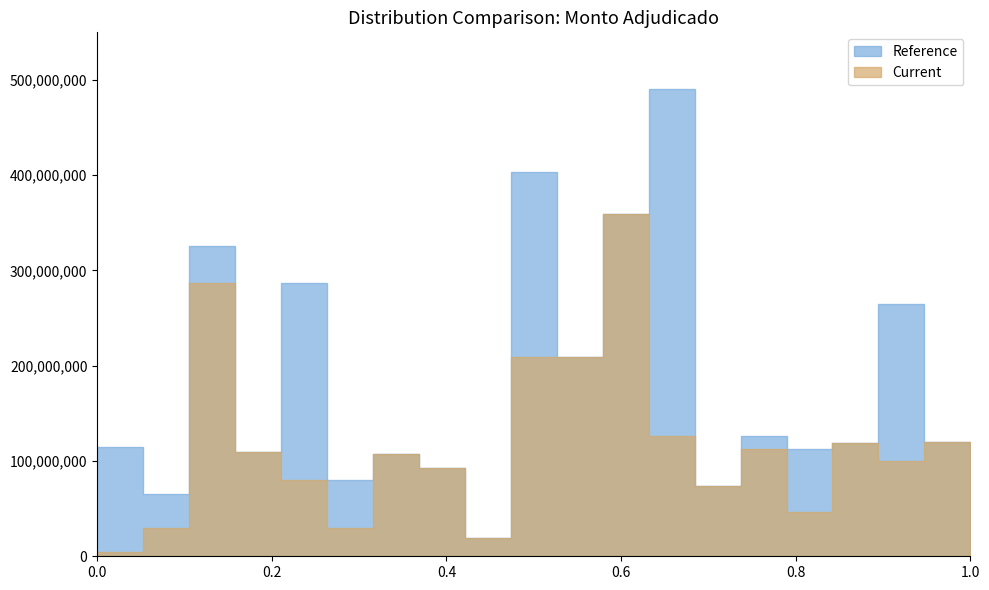

How many interior local valleys does the Reference series have?

7